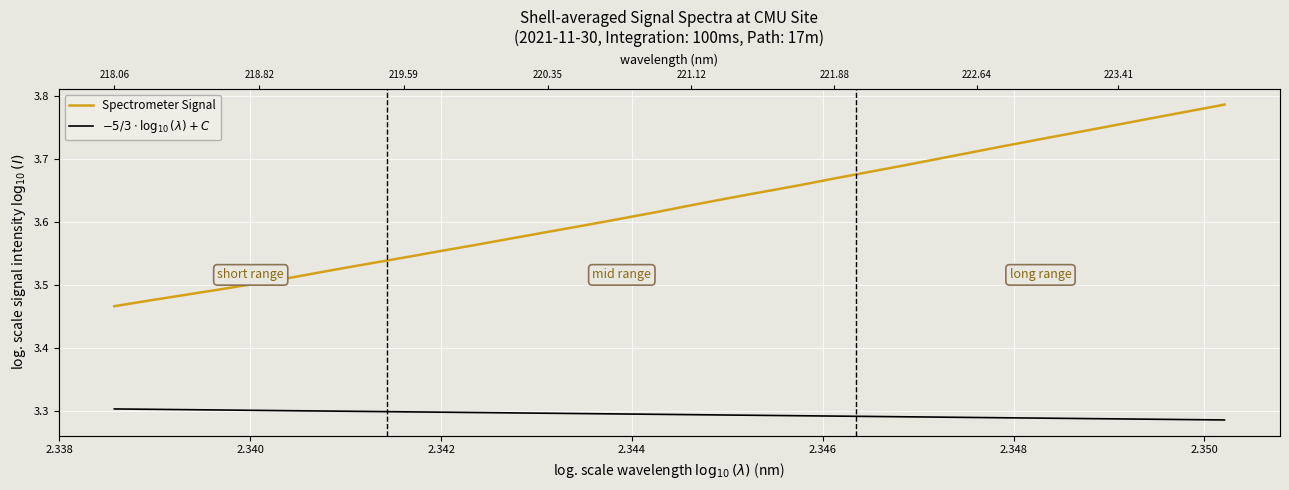

Which label corresponds to the smallest value in the chart?

218.0596